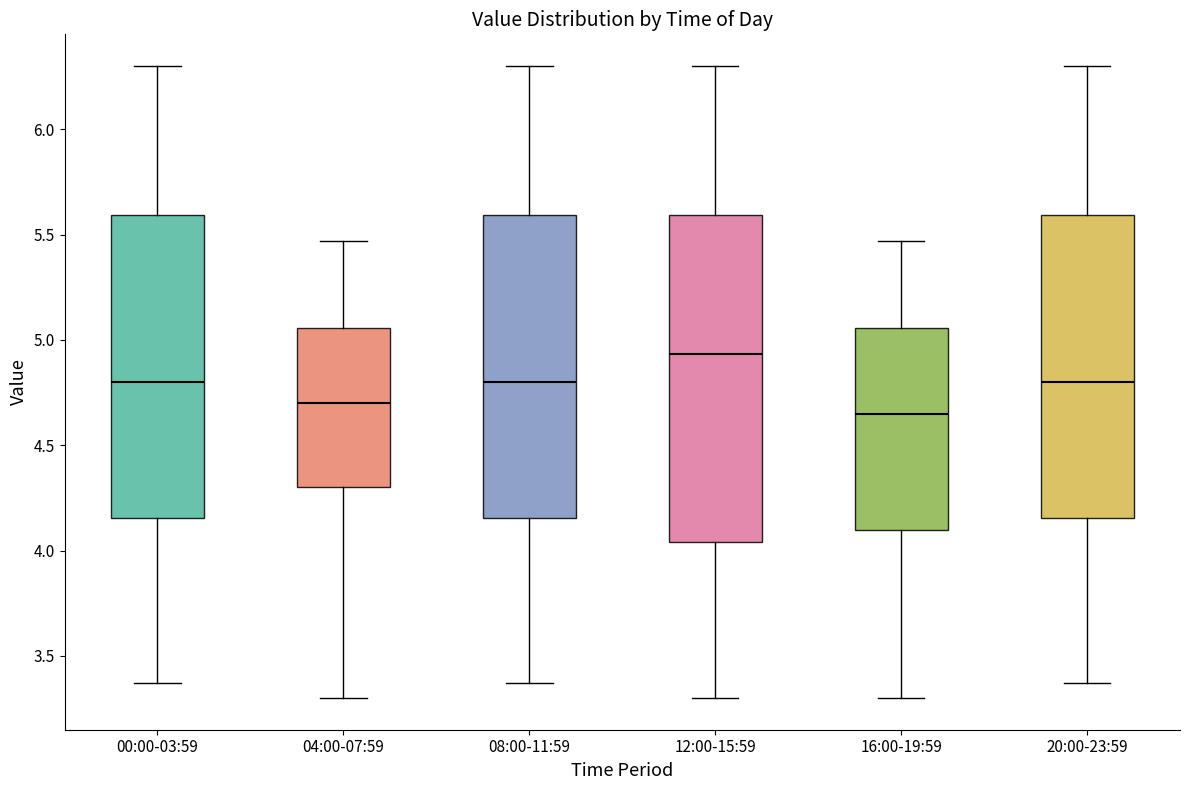

Reading left to right, read every box against the y-axis: the position of its median line, the range the box covers, and the ends of its whiskers. The values are not printed on the chart, so give them approximately, as read against the axis.

00:00-03:59: median 4.80, box 4.15 to 5.60, whiskers 3.35 to 6.30
04:00-07:59: median 4.70, box 4.30 to 5.05, whiskers 3.30 to 5.45
08:00-11:59: median 4.80, box 4.15 to 5.60, whiskers 3.35 to 6.30
12:00-15:59: median 4.95, box 4.05 to 5.60, whiskers 3.30 to 6.30
16:00-19:59: median 4.65, box 4.10 to 5.05, whiskers 3.30 to 5.45
20:00-23:59: median 4.80, box 4.15 to 5.60, whiskers 3.35 to 6.30